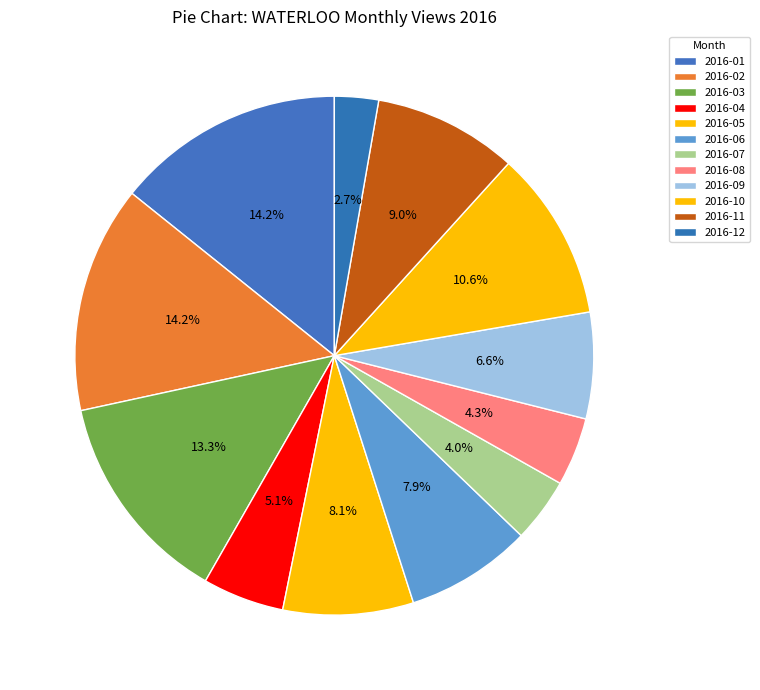

What percentage is the 2016-10 slice, to the nearest percent?

11%